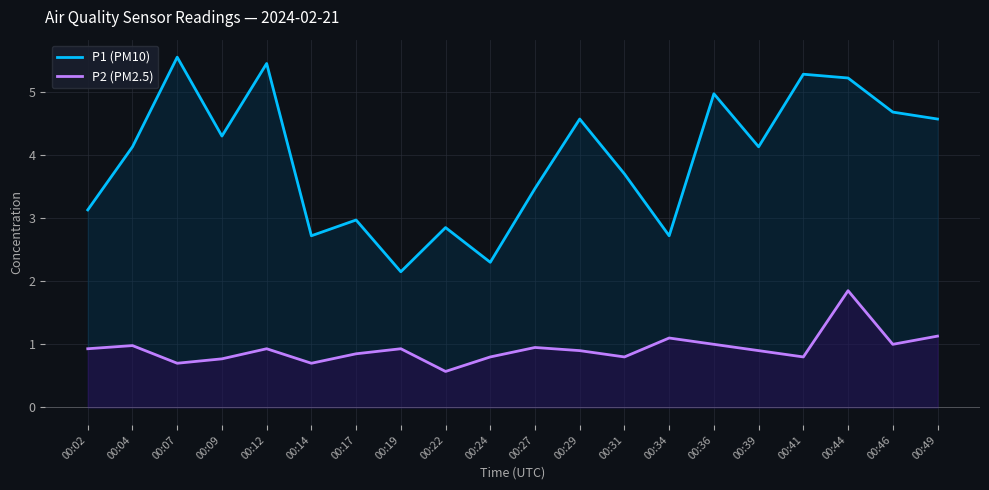

At how many categories does at least one series exceed 1?

20